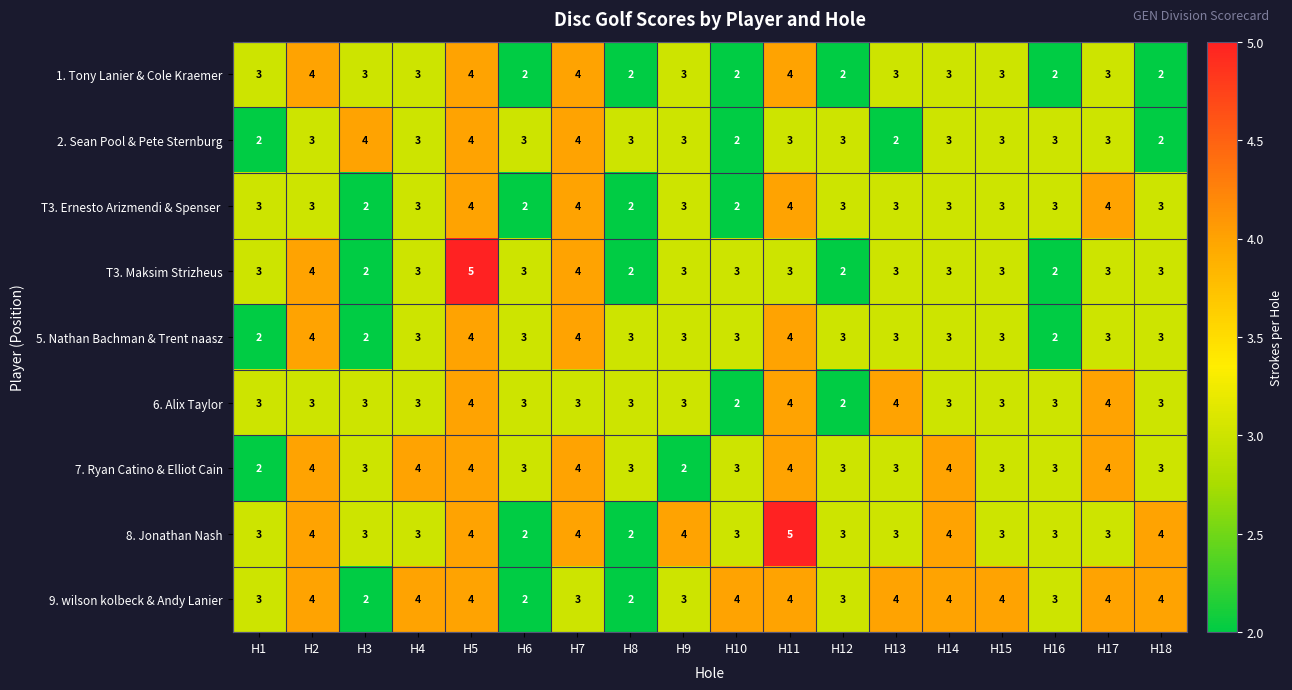

What is the average value of the 6. Alix Taylor series?

3